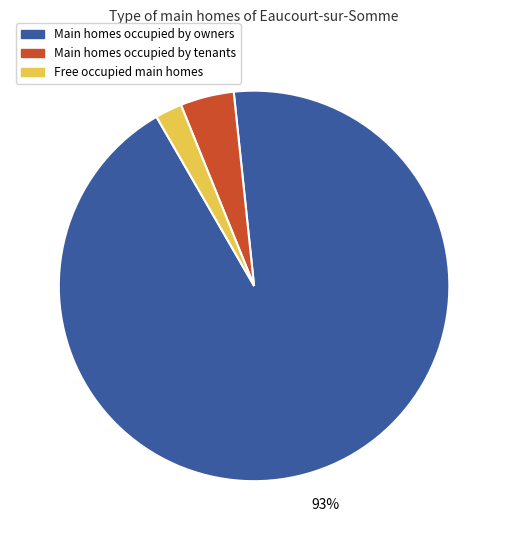

Which category has the smallest portion of the pie?

Free occupied main homes